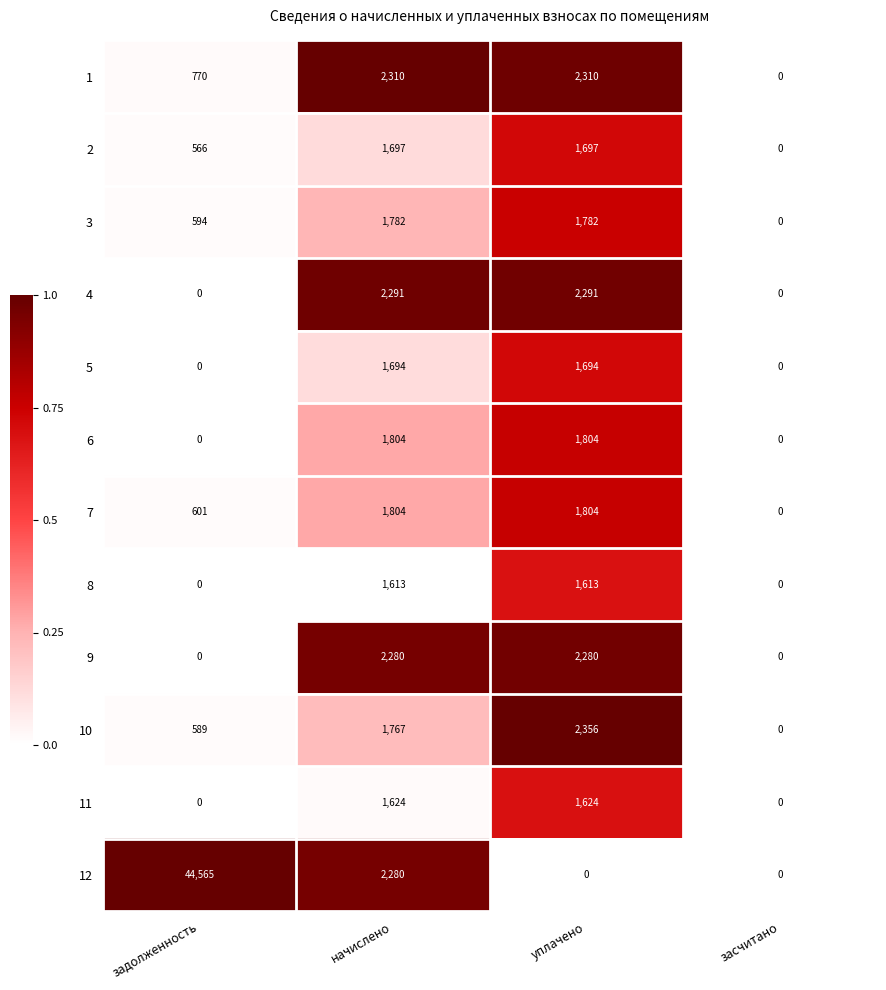

At which category is the sum across all series the highest?

задолженность